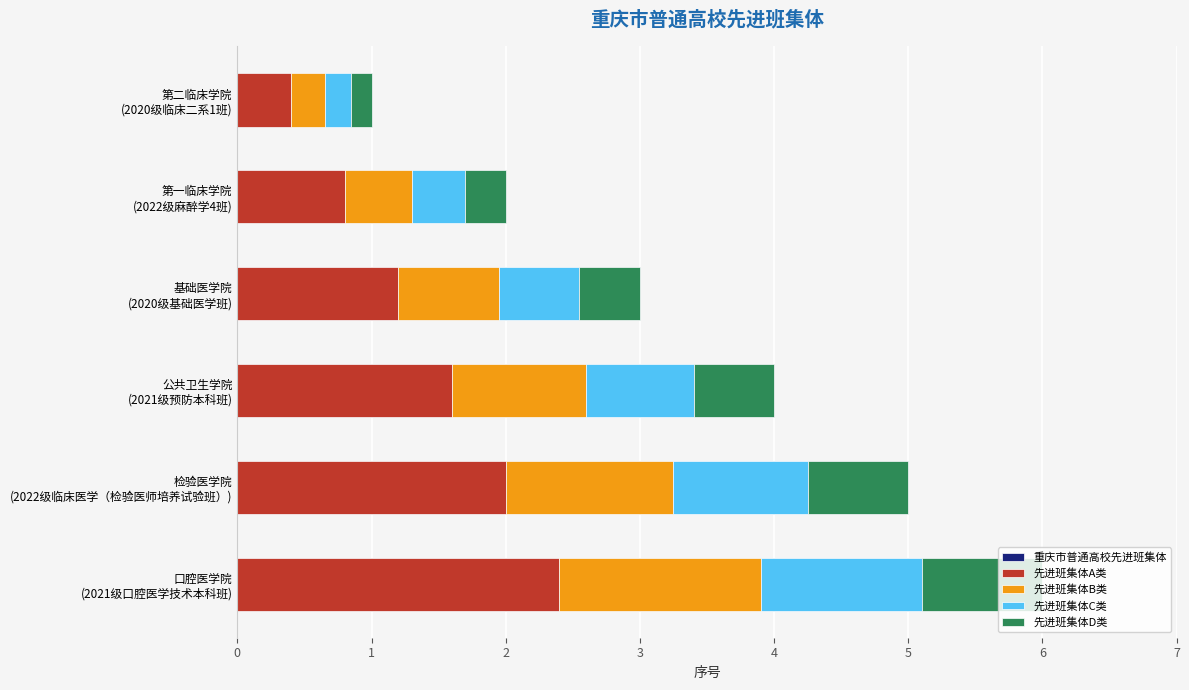

Reading left to right, transcribe all the data shown in this chart.

重庆市普通高校先进班集体: 1.0	2.0	3.0	4.0	5.0	6.0
先进班集体A类: 0.4	0.8	1.2	1.6	2.0	2.4
先进班集体B类: 0.2	0.5	0.7	1.0	1.2	1.5
先进班集体C类: 0.2	0.4	0.6	0.8	1.0	1.2
先进班集体D类: 0.1	0.3	0.4	0.6	0.8	0.9